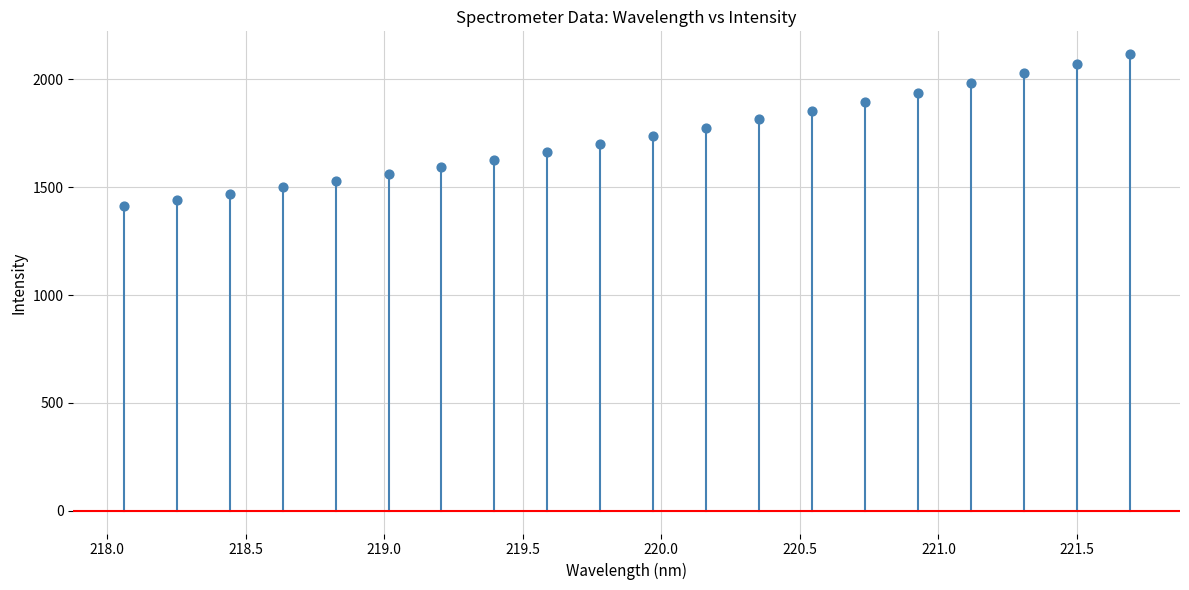

What is the range of Y values (max minus min)?

704.2